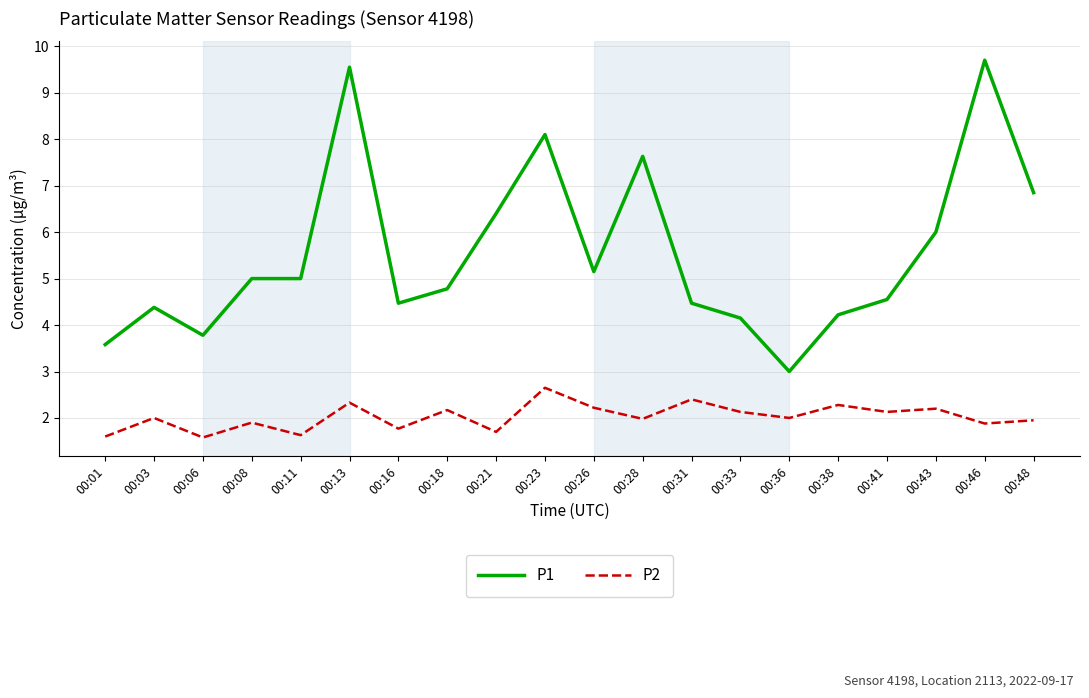

What is the difference between the P2 values at 00:23 and 00:16?

0.9